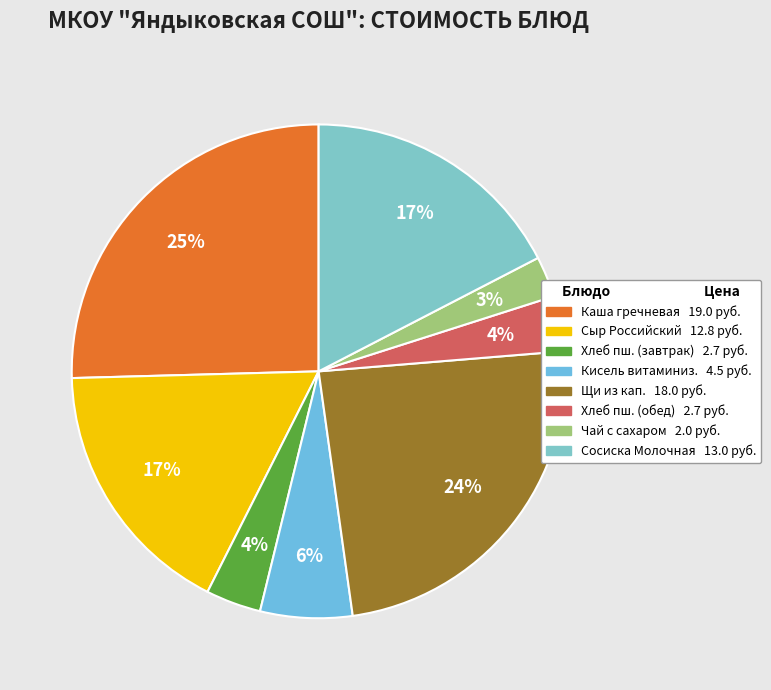

How many segments does this pie chart have?

8